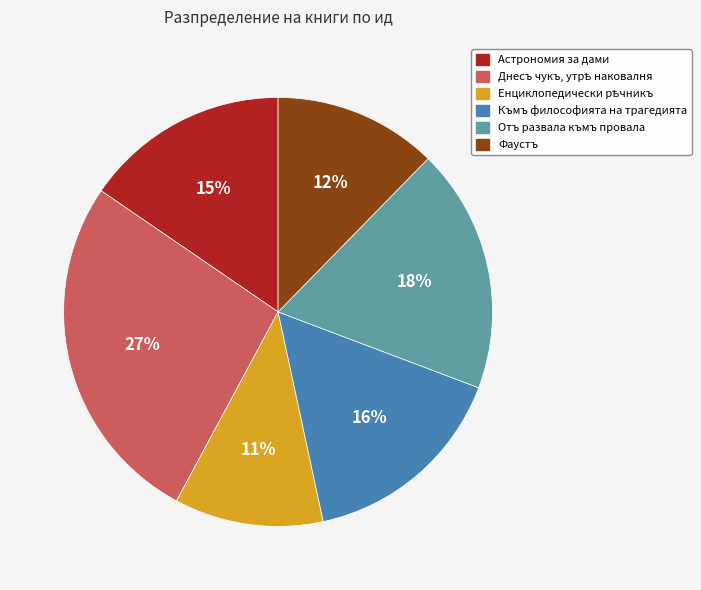

Is it true that Астрономия за дами is 3% of the pie?

False